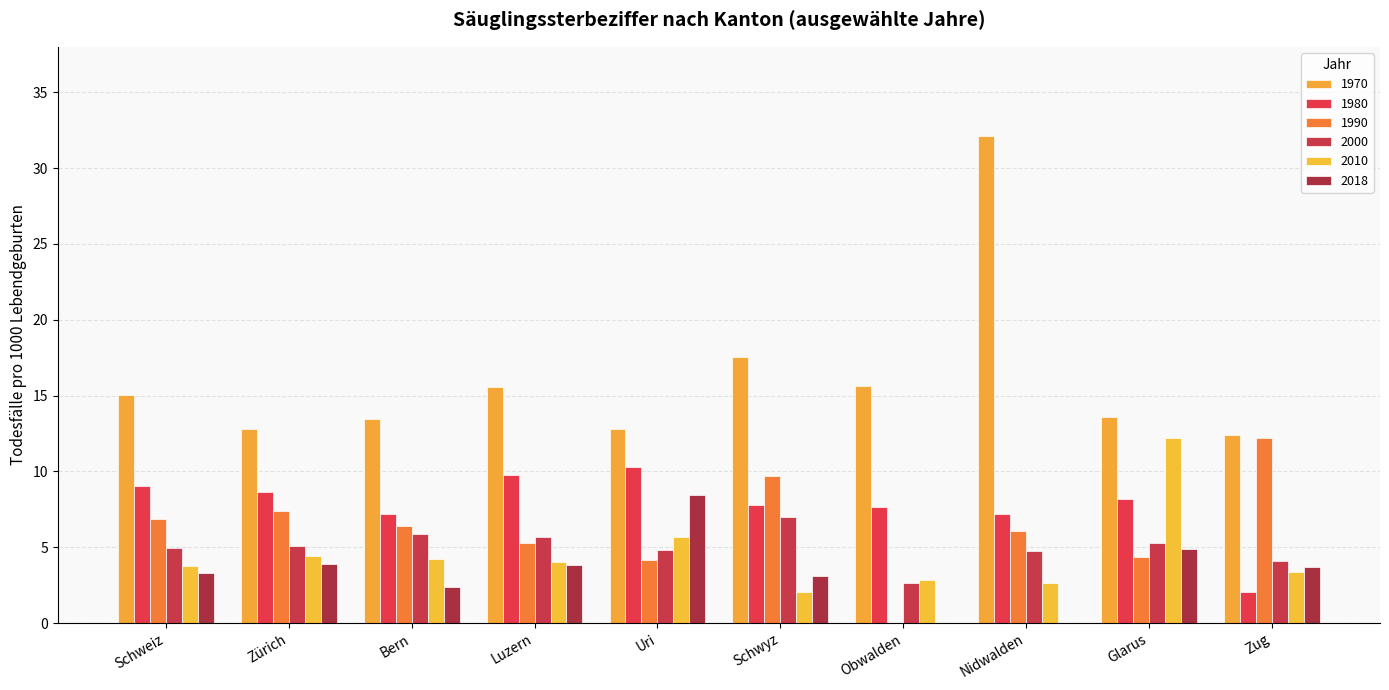

Which label corresponds to the largest value in the chart?

Nidwalden